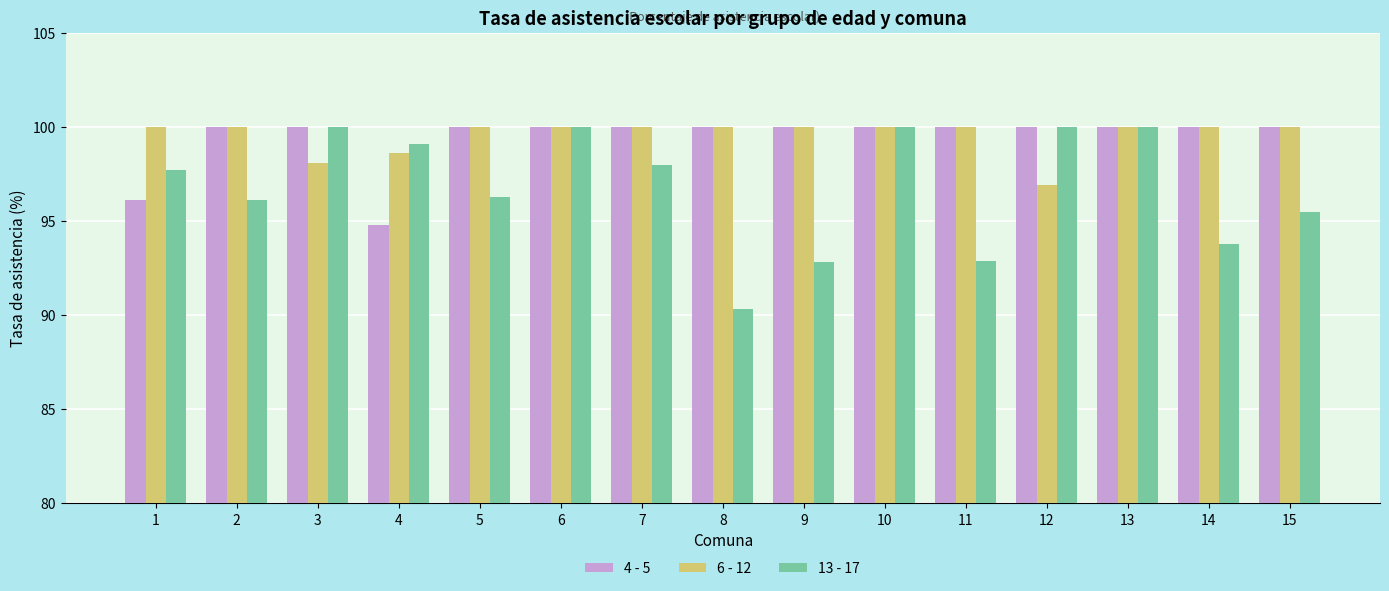

What is the value of the 4 - 5 bar at the 5th from the left?

100.0